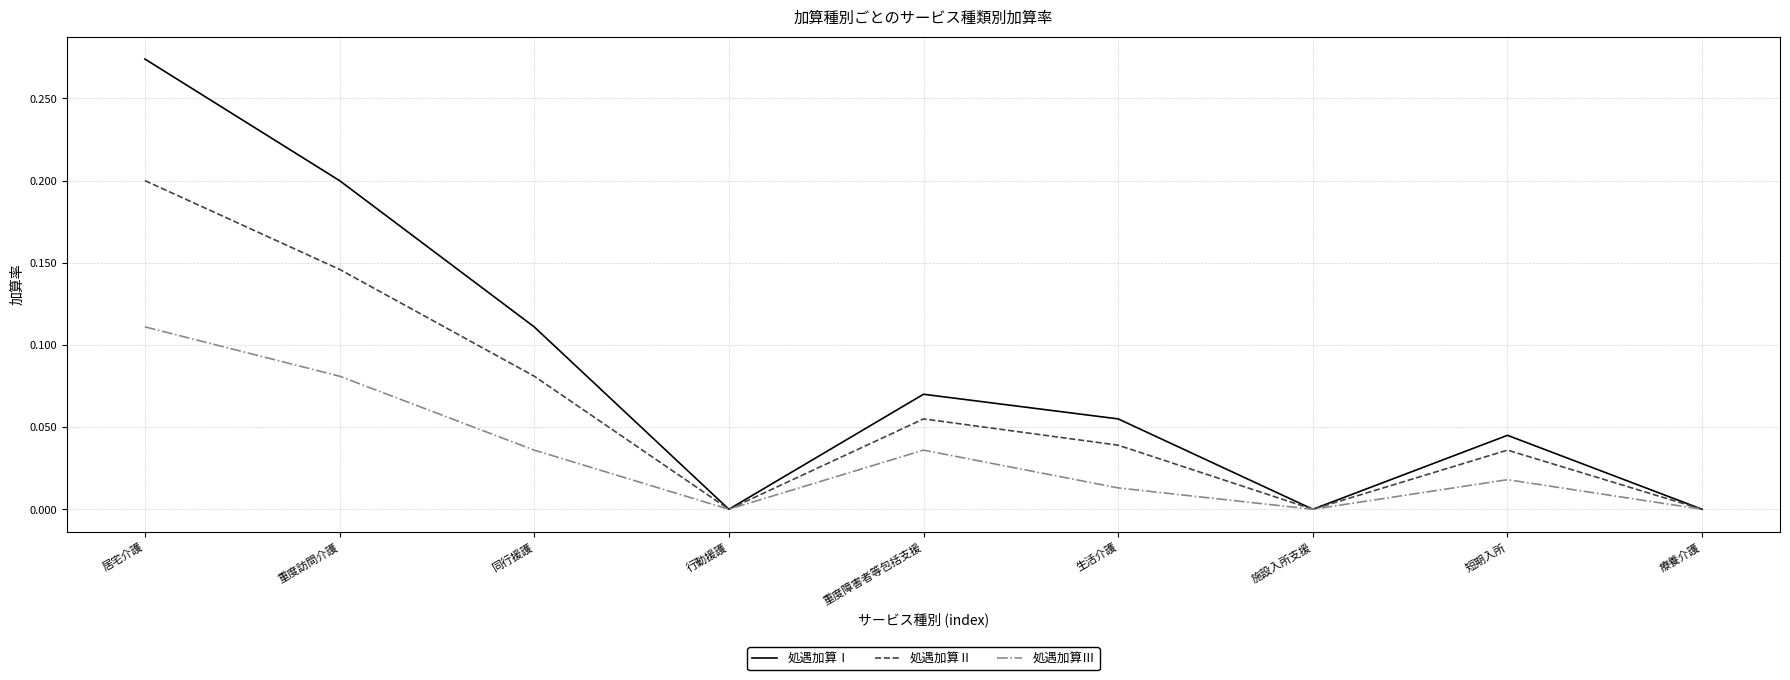

List the series in order of their overall mean, lowest first.

処遇加算Ⅲ, 処遇加算Ⅱ, 処遇加算Ⅰ